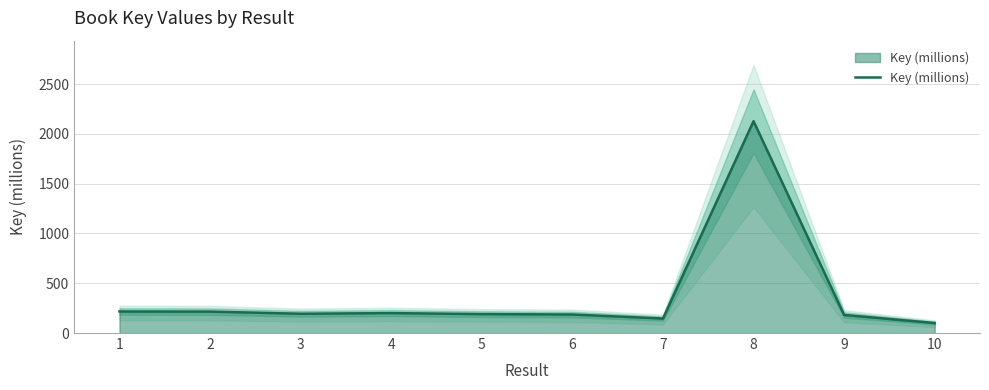

What is the change in value from 2 to 4?

-15.1